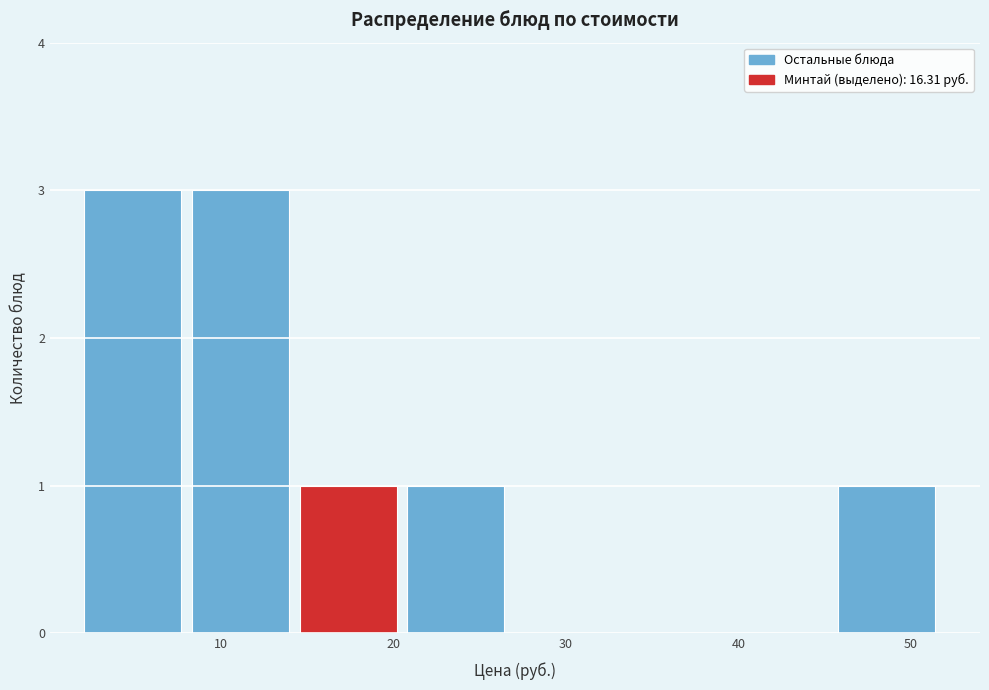

Reading left to right, transcribe this chart: for each bar, give the range it covers on the x-axis and its height. Neither the bar edges nor the heights are printed on the chart, so give them approximately, as read against the axes.

2 to 8: 3
8 to 15: 3
15 to 21: 1
21 to 27: 1
27 to 33: 0
33 to 40: 0
40 to 46: 0
46 to 52: 1